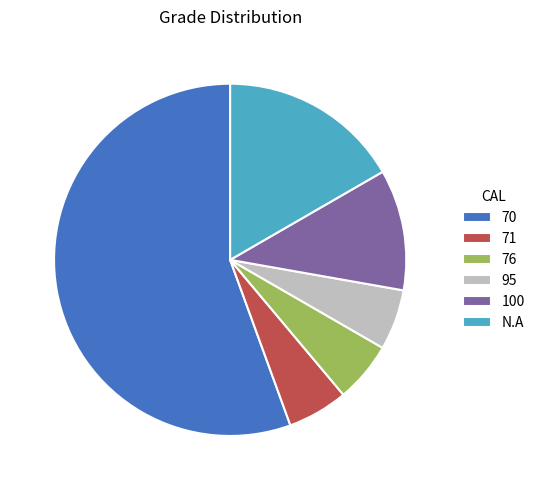

Which category has the biggest portion of the pie?

70